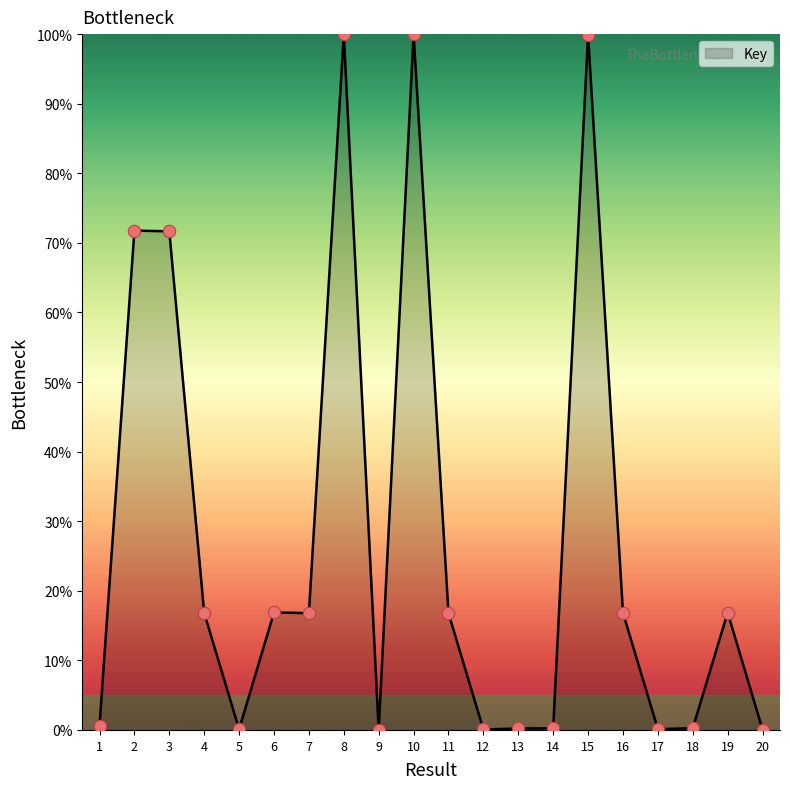

What is the change in value from 1 to 2?

+71.1